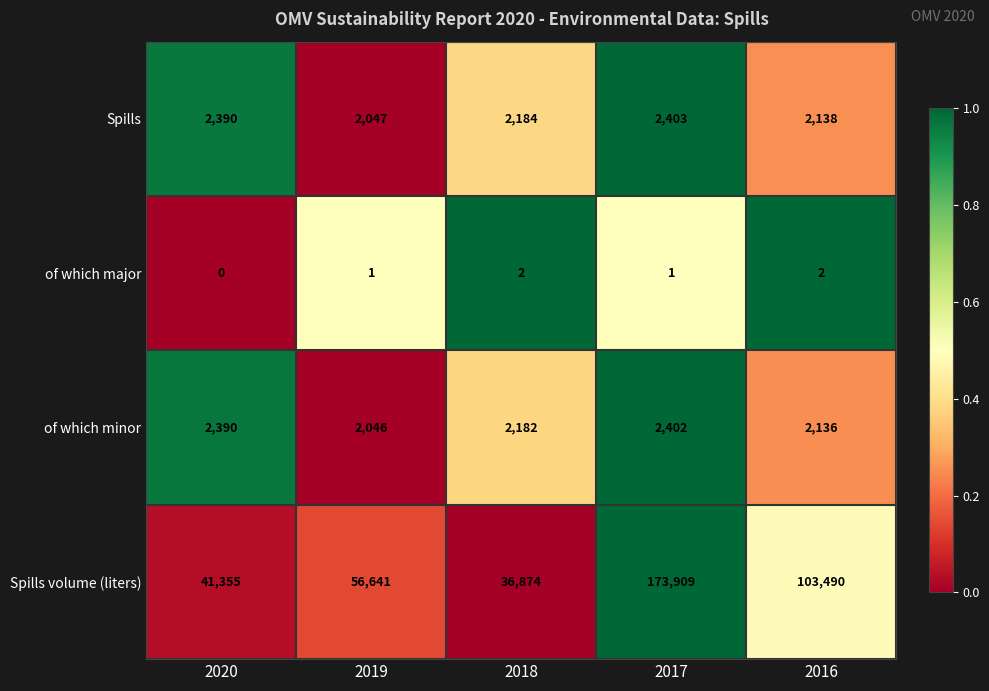

Which series has the largest total across all categories?

Spills volume (liters)